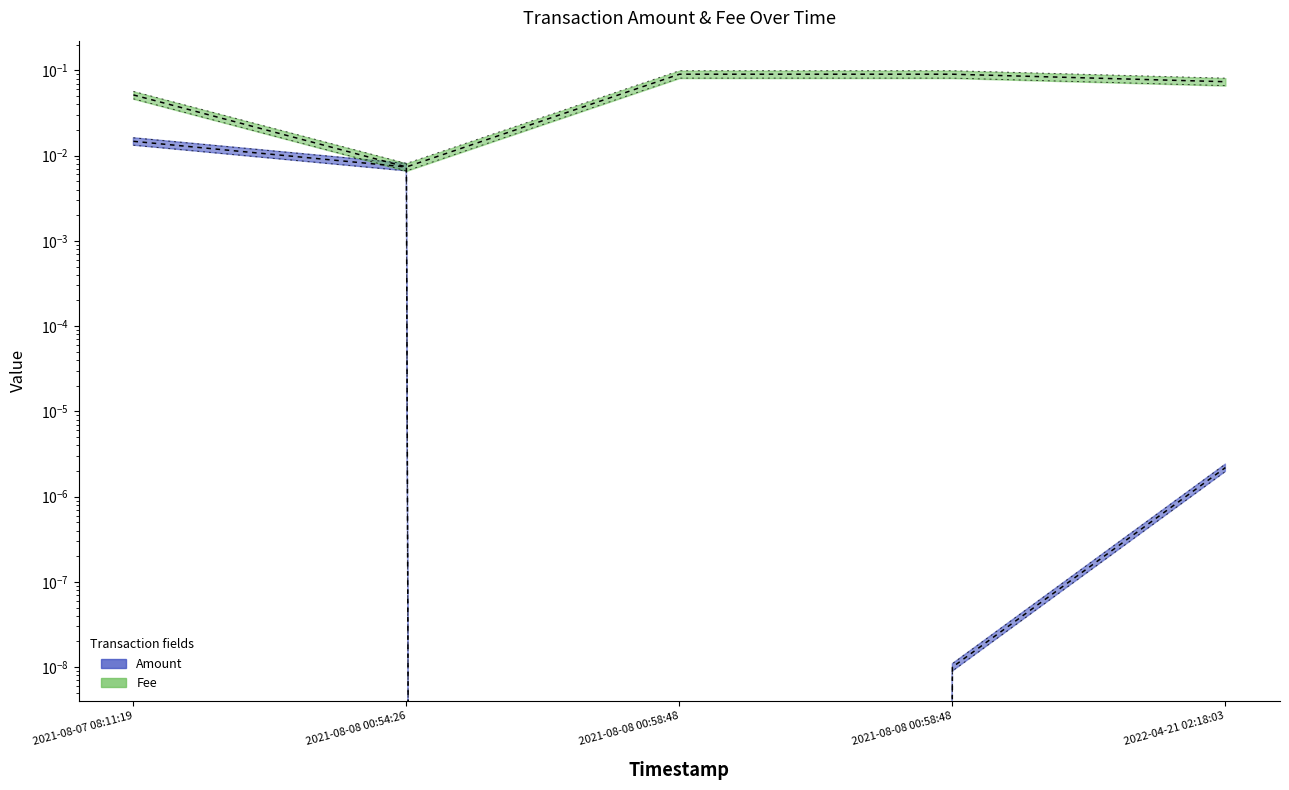

True or false: Fee has more than 2 points higher than both neighbors.

False